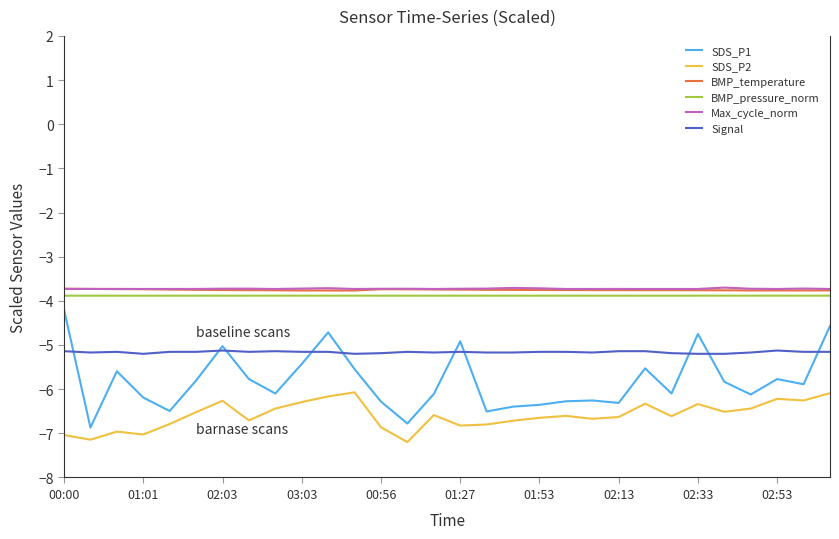

At how many categories does at least one series exceed -6?

30